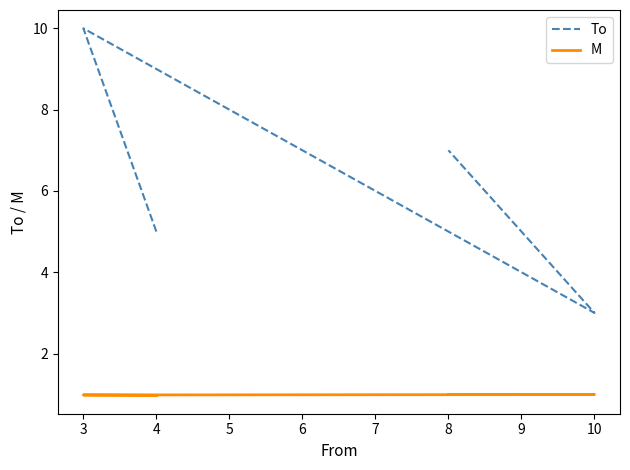

At 3, list the series in order from largest to smallest.

To, M